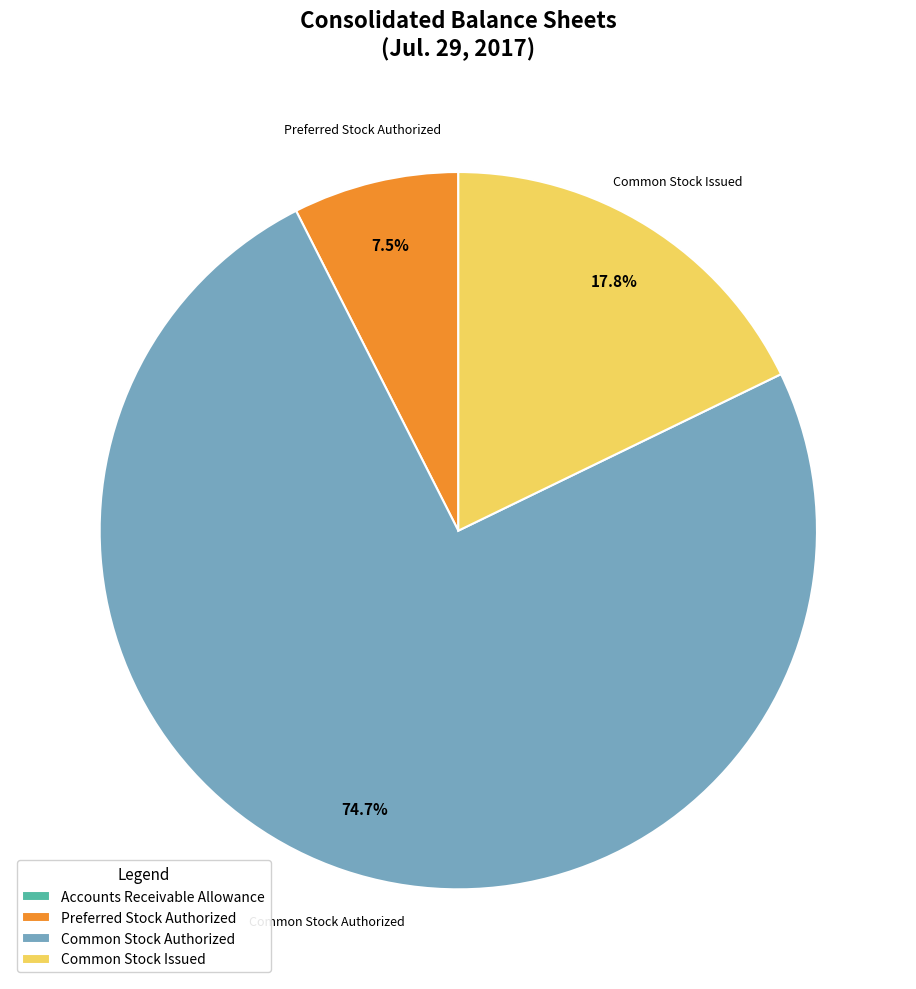

Which slice represents more than half of the pie?

Common Stock Authorized